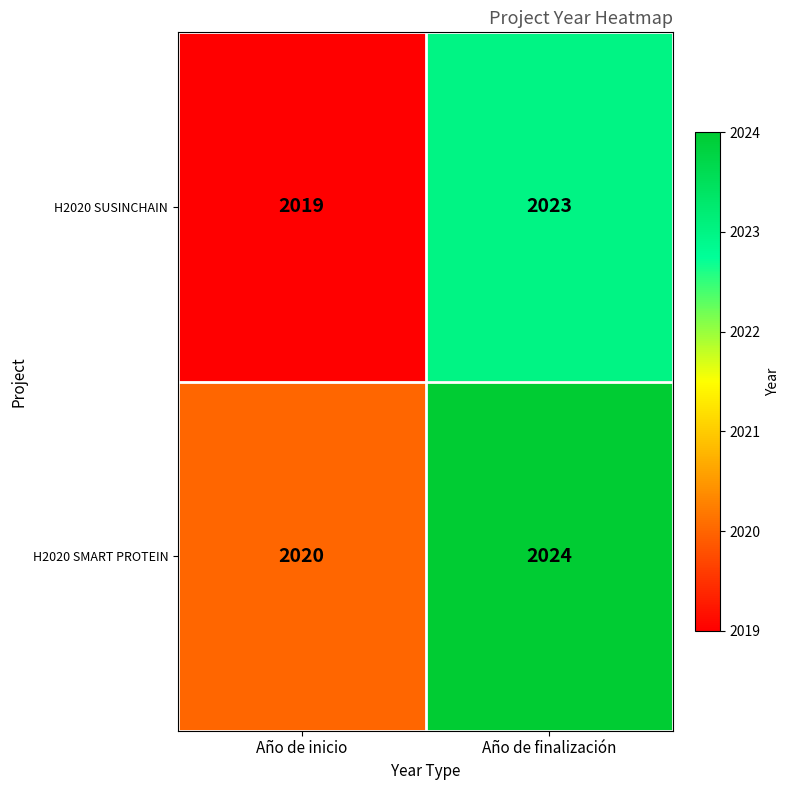

Which label corresponds to the largest value in the chart?

Año de finalización